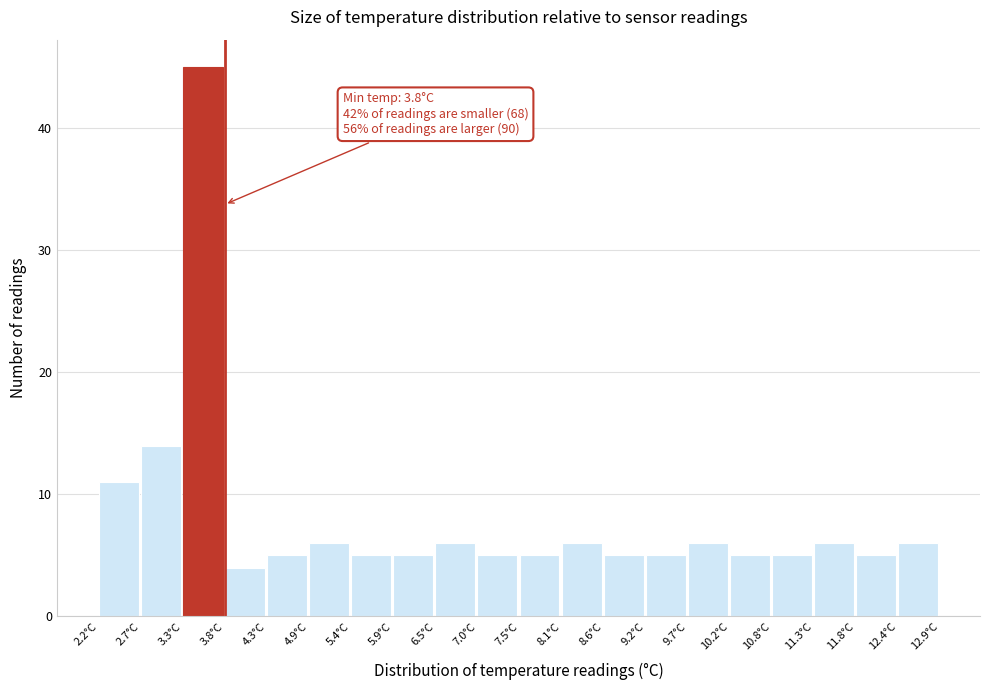

Which range on the x-axis has the tallest bar?

3.3 to 3.8